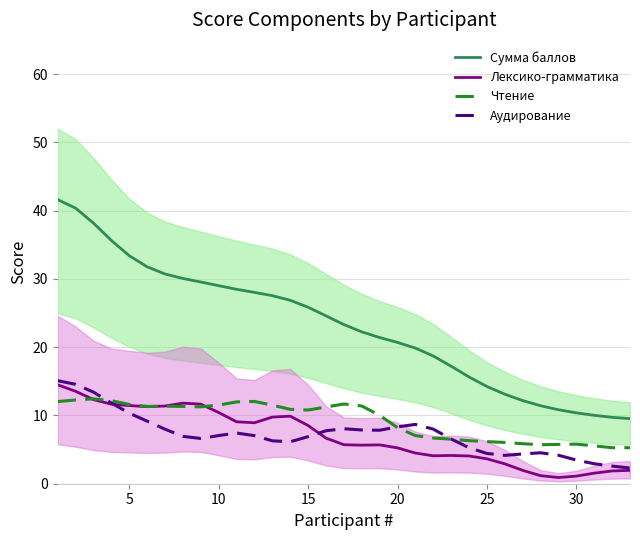

What is the total value across all series at 10?

76.3